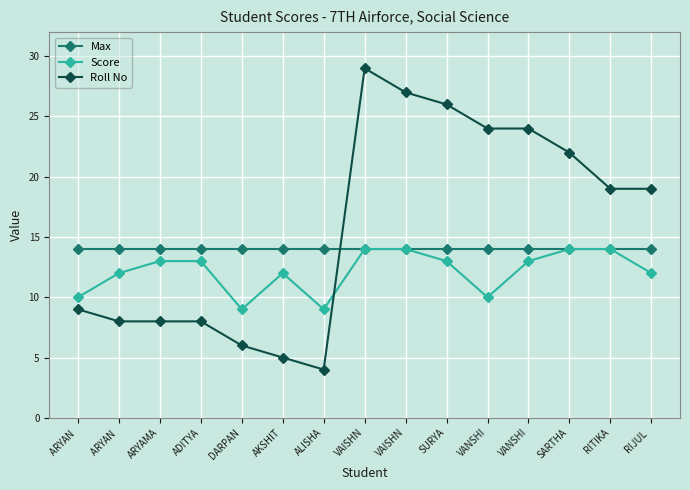

What are all the series names shown in the legend?

Max, Score, Roll No